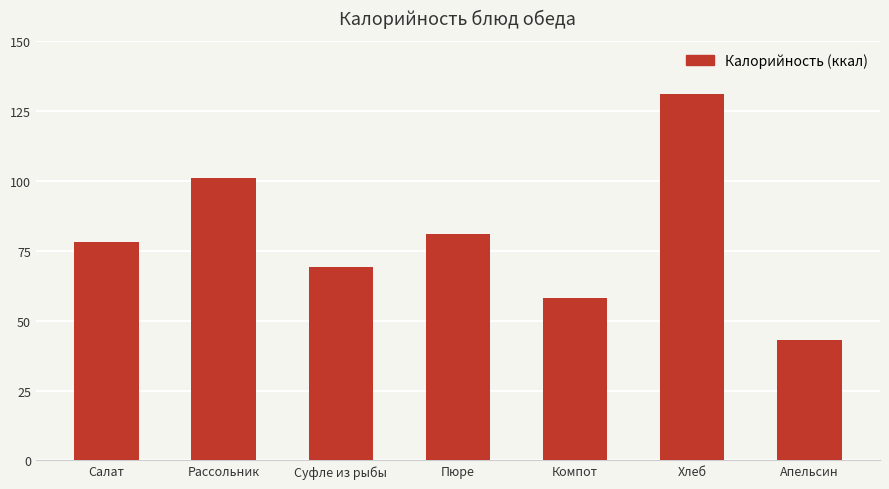

Reading left to right, list all the values displayed in this chart.

Салат=78	Рассольник=101	Суфле из рыбы=69	Пюре=81	Компот=58	Хлеб=131	Апельсин=43